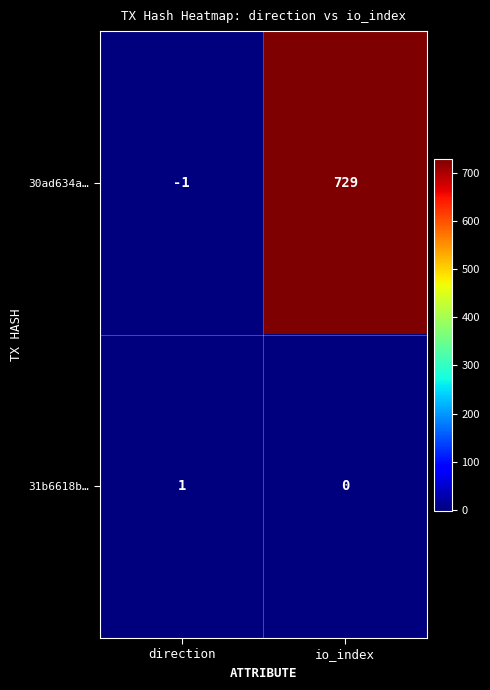

At which label is 31b6618b… closest to 0?

io_index